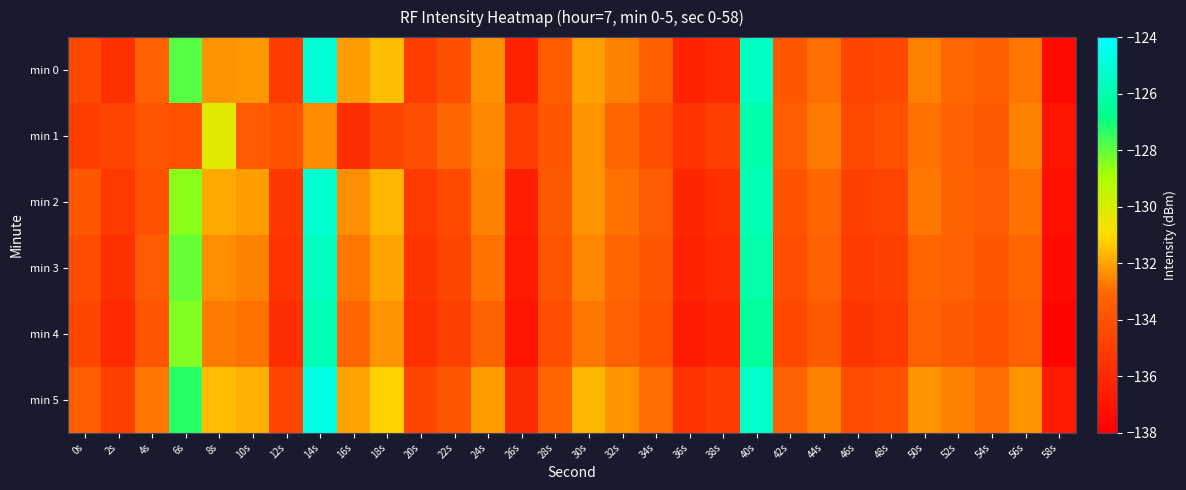

Reading right to left, what are all the values shown in this chart?

min 0: 58s=-137.5	56s=-132.8	54s=-133.4	52s=-133.0	50s=-132.6	48s=-134.5	46s=-134.7	44s=-132.9	42s=-133.8	40s=-125.4	38s=-135.9	36s=-136.3	34s=-133.4	32s=-132.6	30s=-132.1	28s=-133.5	26s=-136.3	24s=-132.3	22s=-134.1	20s=-135.0	18s=-131.5	16s=-132.1	14s=-124.9	12s=-135.1	10s=-132.2	8s=-132.3	6s=-127.9	4s=-133.4	2s=-135.6	0s=-134.5
min 1: 58s=-137.0	56s=-132.6	54s=-133.7	52s=-133.3	50s=-132.9	48s=-134.1	46s=-134.4	44s=-132.7	42s=-133.5	40s=-126.0	38s=-134.9	36s=-135.5	34s=-134.2	32s=-133.1	30s=-132.3	28s=-133.8	26s=-135.0	24s=-132.5	22s=-133.1	20s=-134.2	18s=-134.6	16s=-135.8	14s=-132.5	12s=-134.0	10s=-133.6	8s=-130.3	6s=-134.1	4s=-133.9	2s=-134.7	0s=-135.0
min 2: 58s=-137.2	56s=-132.9	54s=-133.6	52s=-133.2	50s=-132.8	48s=-134.7	46s=-134.9	44s=-133.1	42s=-134.0	40s=-125.8	38s=-135.7	36s=-136.1	34s=-133.6	32s=-132.9	30s=-132.3	28s=-133.7	26s=-136.5	24s=-132.6	22s=-134.4	20s=-135.2	18s=-131.7	16s=-132.4	14s=-125.2	12s=-135.3	10s=-132.1	8s=-131.9	6s=-128.5	4s=-134.1	2s=-135.2	0s=-133.8
min 3: 58s=-137.4	56s=-133.1	54s=-133.8	52s=-133.4	50s=-133.1	48s=-134.9	46s=-135.1	44s=-133.4	42s=-134.2	40s=-126.1	38s=-135.9	36s=-136.3	34s=-133.8	32s=-133.1	30s=-132.5	28s=-133.9	26s=-136.7	24s=-132.9	22s=-134.6	20s=-135.4	18s=-132.0	16s=-132.8	14s=-125.5	12s=-135.5	10s=-132.6	8s=-132.4	6s=-128.1	4s=-133.6	2s=-135.7	0s=-134.3
min 4: 58s=-137.7	56s=-133.4	54s=-134.1	52s=-133.7	50s=-133.4	48s=-135.2	46s=-135.4	44s=-133.7	42s=-134.5	40s=-126.4	38s=-136.2	36s=-136.6	34s=-134.1	32s=-133.4	30s=-132.8	28s=-134.2	26s=-137.0	24s=-133.2	22s=-134.9	20s=-135.7	18s=-132.3	16s=-133.1	14s=-125.8	12s=-135.8	10s=-132.9	8s=-132.7	6s=-128.4	4s=-133.9	2s=-136.0	0s=-134.6
min 5: 58s=-136.6	56s=-132.3	54s=-133.0	52s=-132.6	50s=-132.3	48s=-134.1	46s=-134.3	44s=-132.6	42s=-133.4	40s=-125.3	38s=-135.1	36s=-135.5	34s=-133.0	32s=-132.3	30s=-131.7	28s=-133.1	26s=-135.9	24s=-132.1	22s=-133.8	20s=-134.6	18s=-131.2	16s=-132.0	14s=-124.7	12s=-134.7	10s=-131.8	8s=-131.6	6s=-127.3	4s=-132.8	2s=-134.9	0s=-133.5